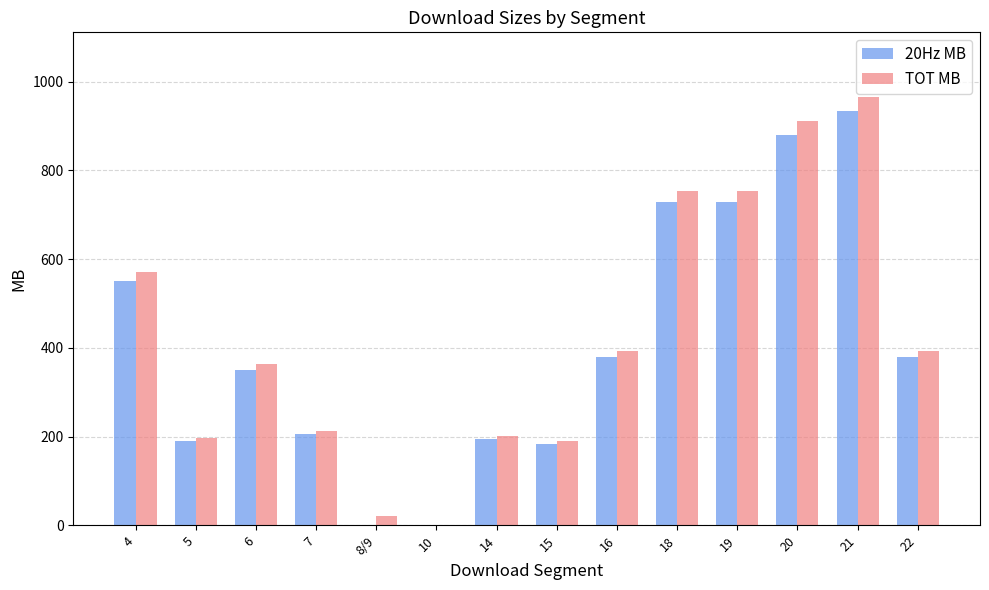

What value does the 20Hz MB series have at 14?

195.0